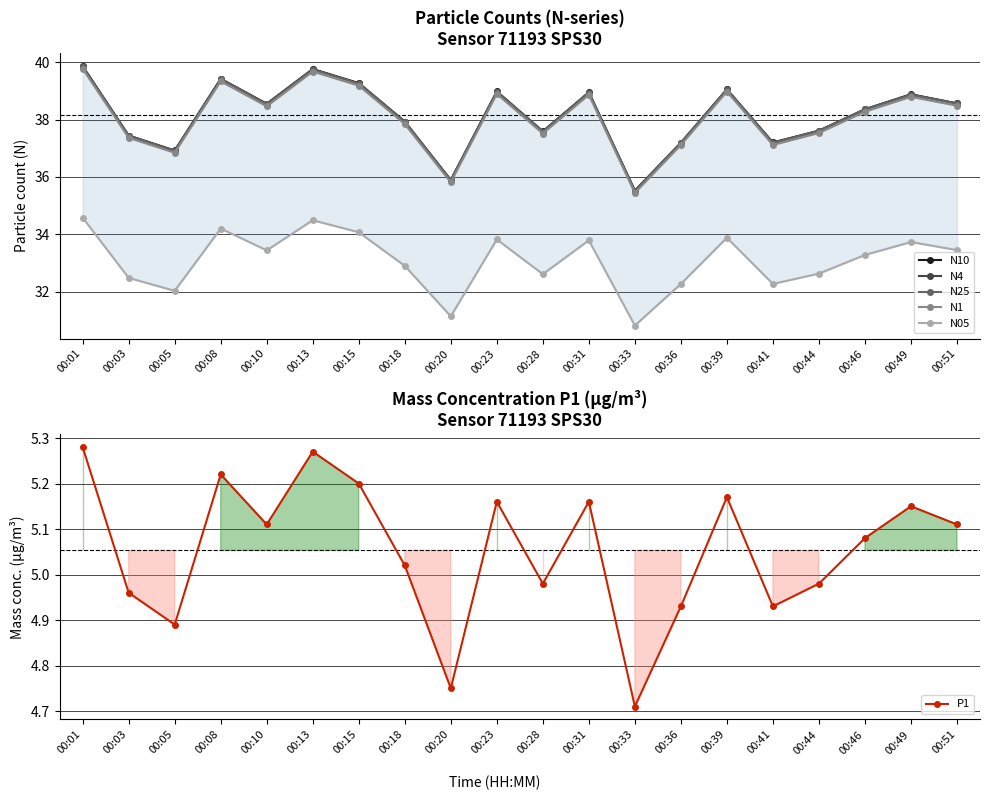

At which category does P1 reach its first local valley?

00:05